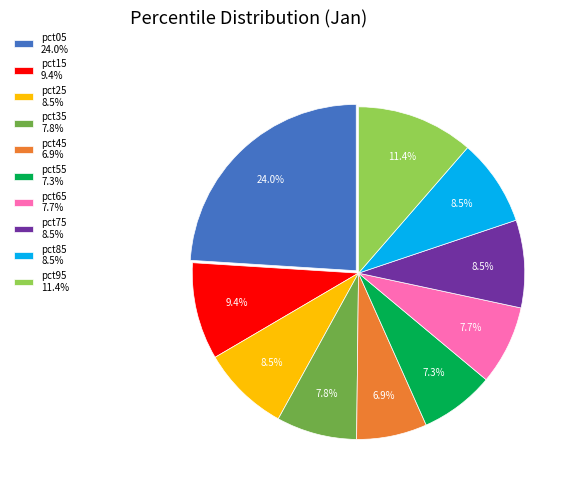

To the nearest percent, what is the average slice percentage?

10%